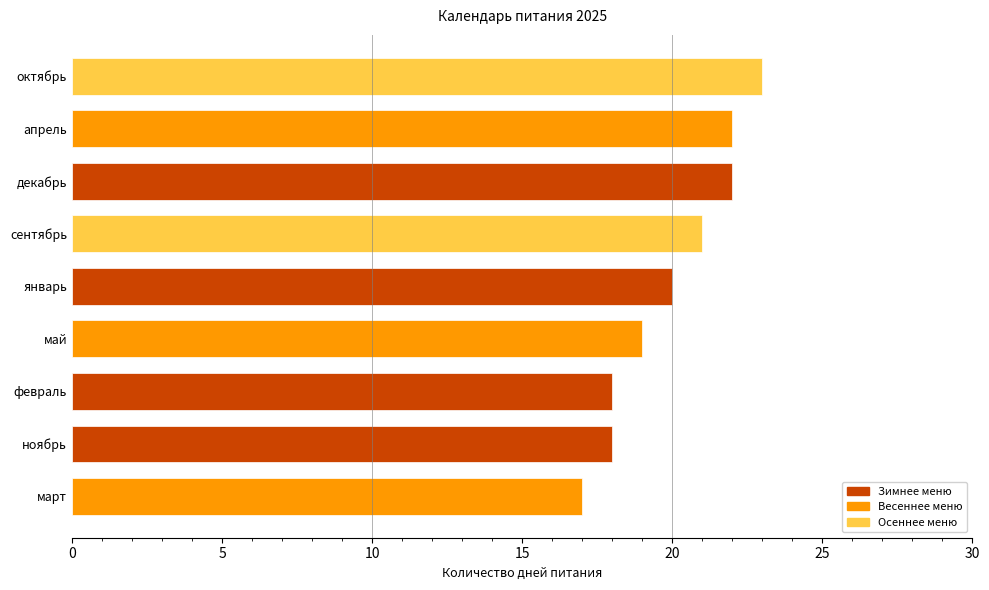

What is the ratio of the value at март to the value at апрель?

0.8